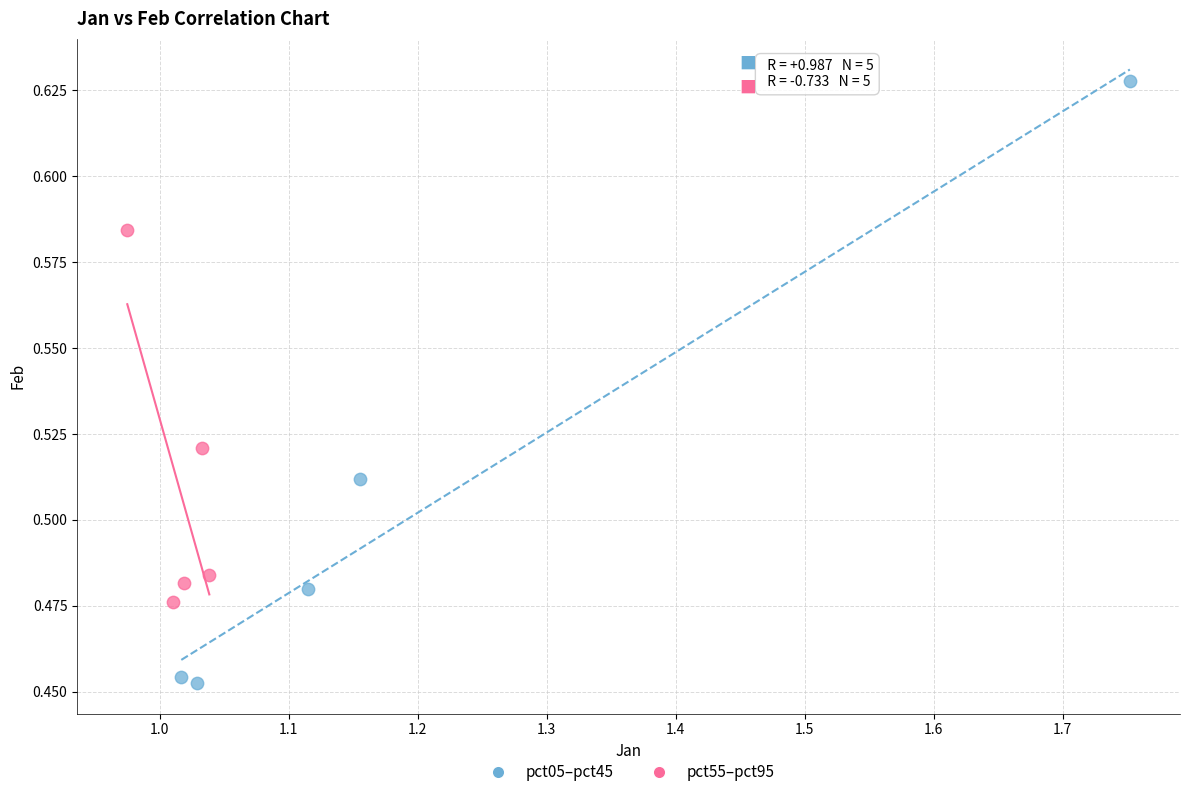

Which series reaches the minimum Y coordinate?

pct05–pct45